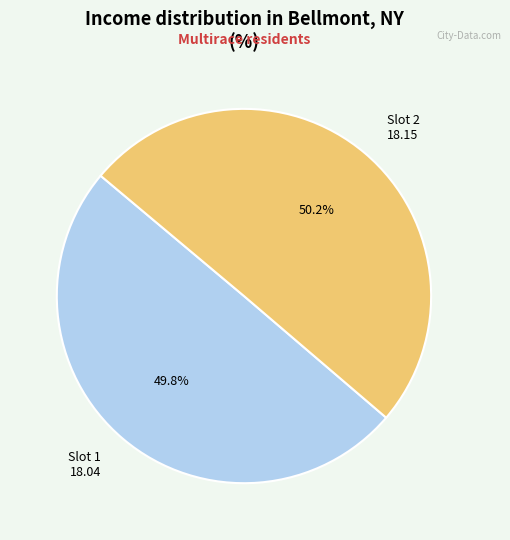

Does any single category account for the majority?

Yes